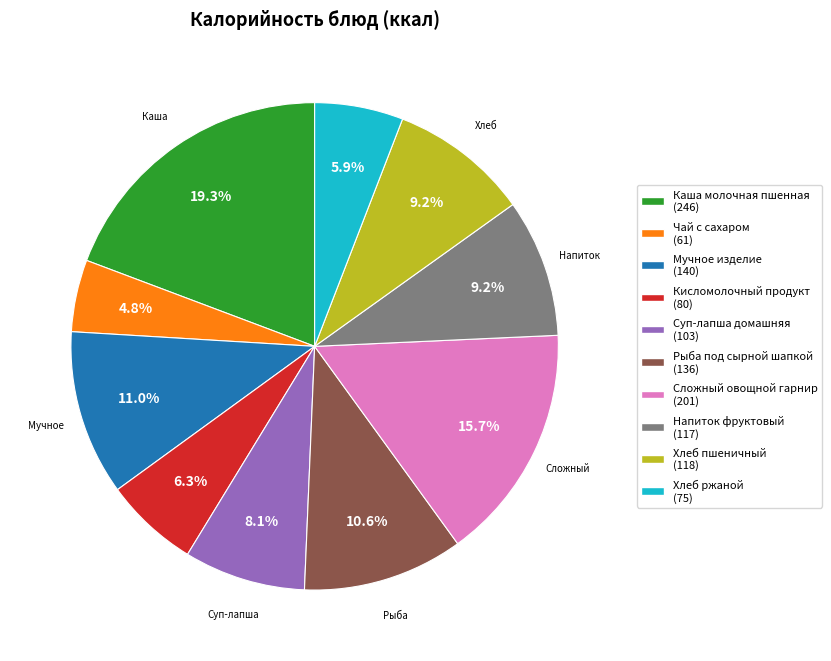

Is it true that Суп-лапша домашняя is 1% of the pie?

False